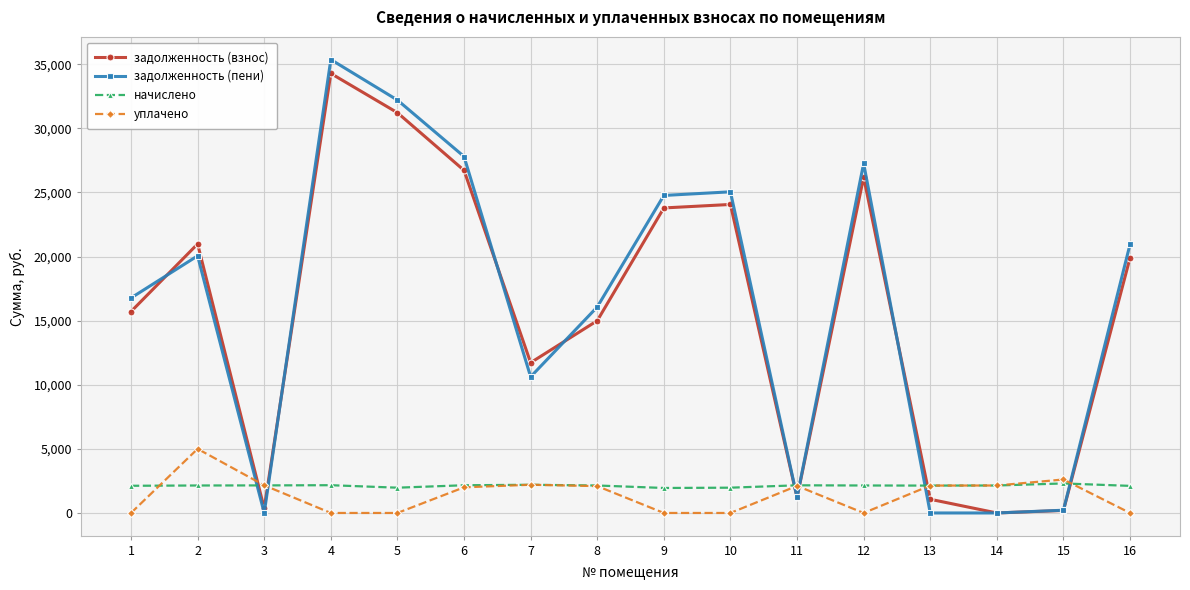

How many data points in начислено are above 2142?

10